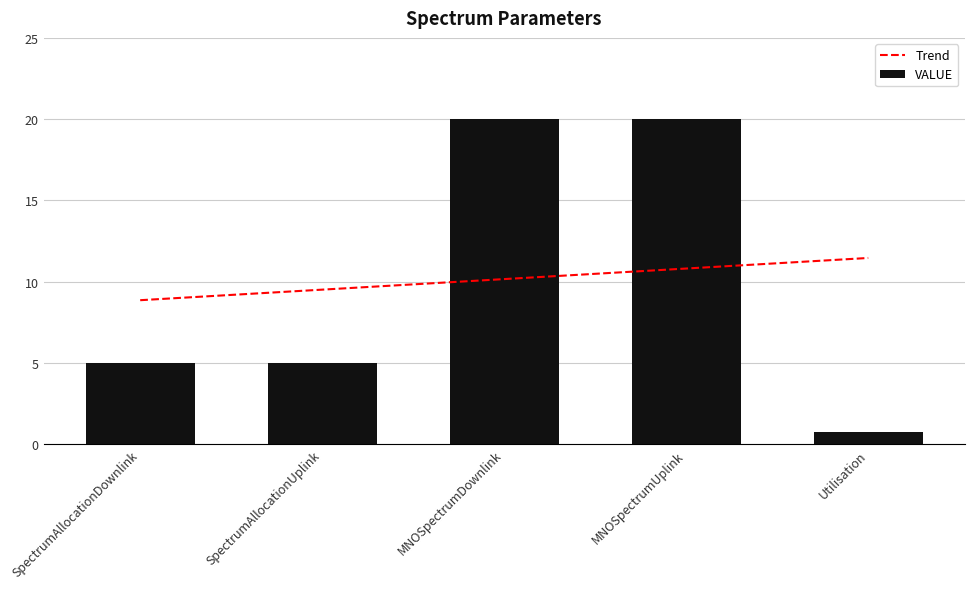

What is the label of the 3rd bar from the left?

MNOSpectrumDownlink